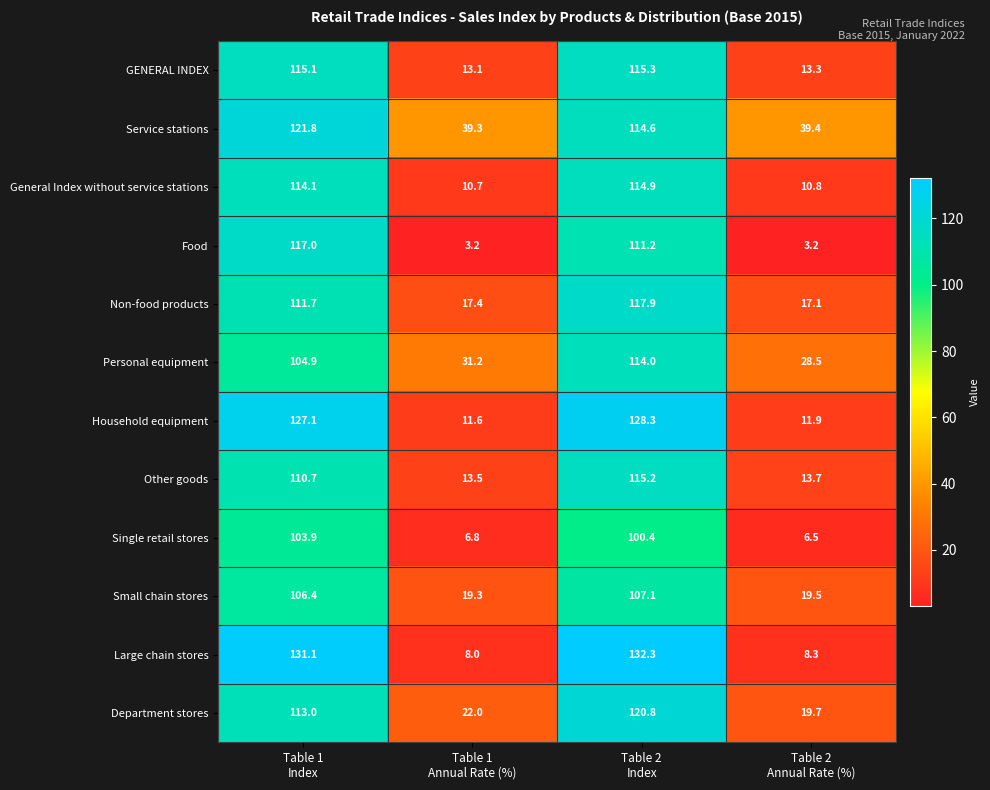

What is the smallest value displayed?

3.2